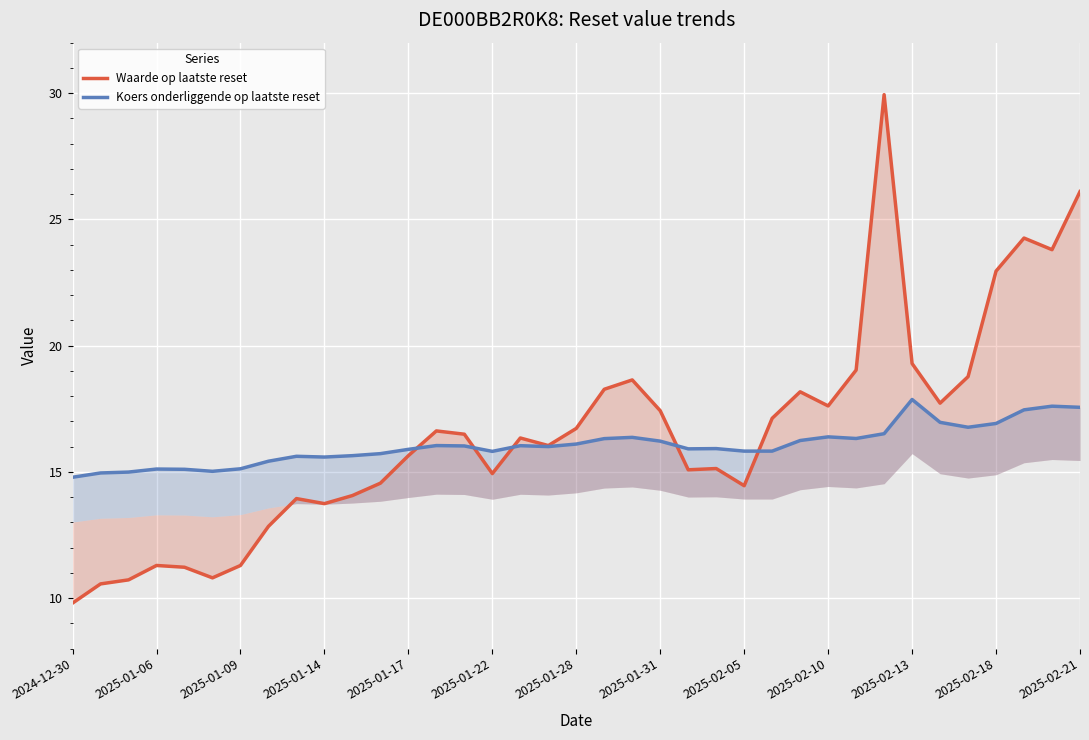

The value of Waarde op laatste reset at 16 is 16.3. True or false?

True